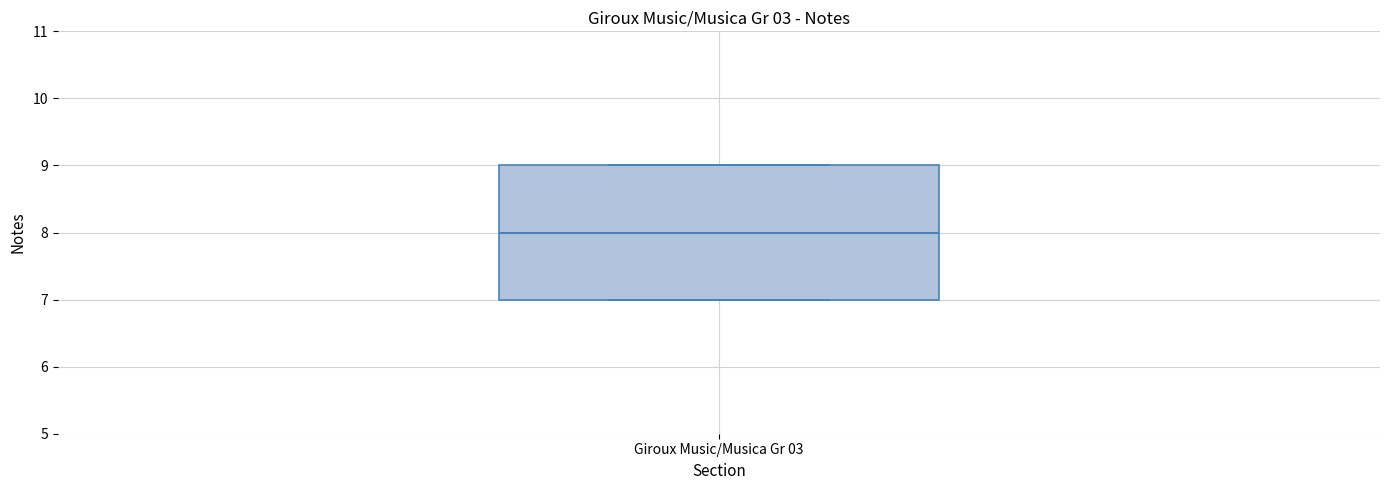

Transcribe this box plot: give where the median line is, the range the box spans, and where the two whiskers end, as read against the y-axis. The values are not printed on the chart, so give them approximately, as read against the axis.

median 8, box 7 to 9, whiskers 7 to 9